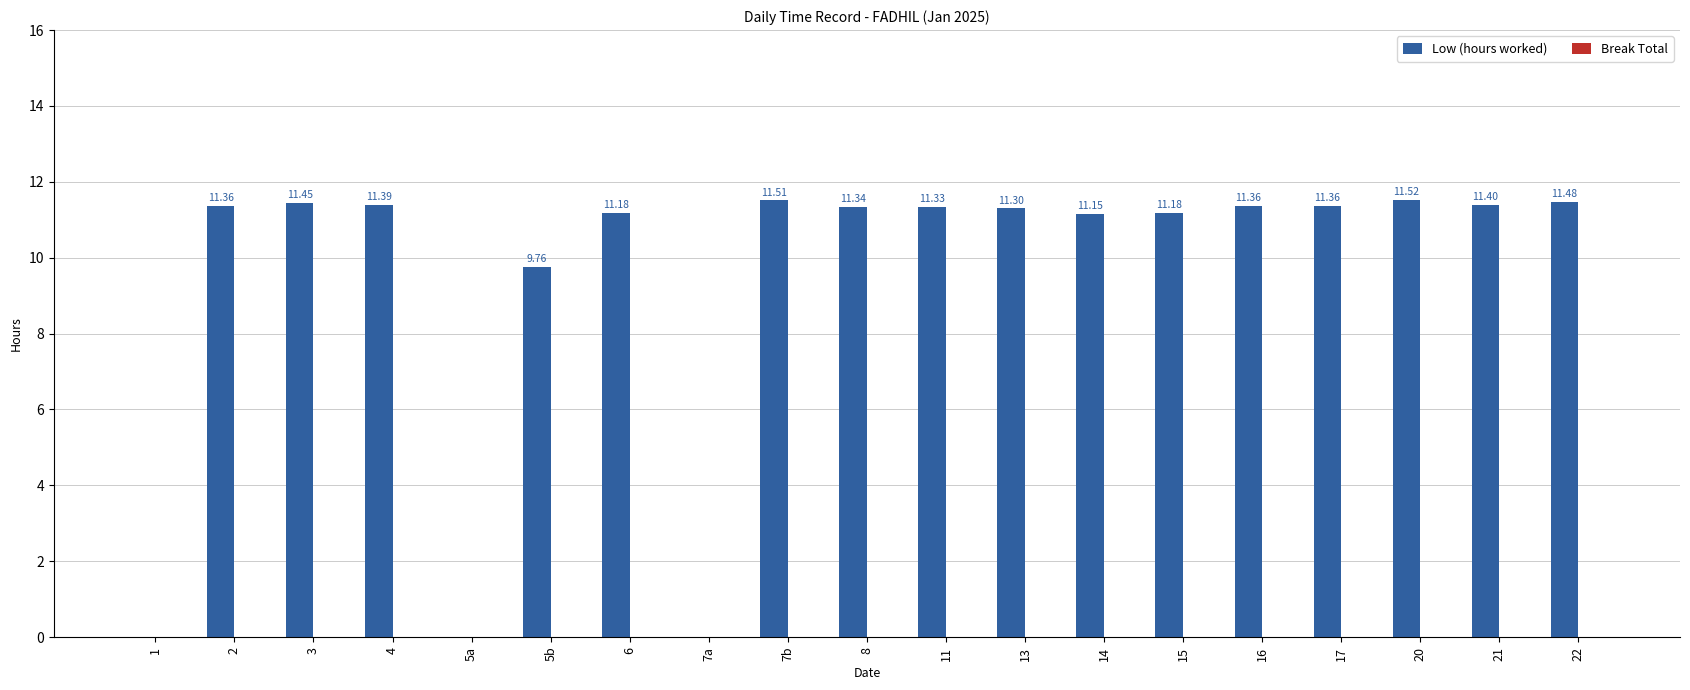

What is the sum of all values?

180.1